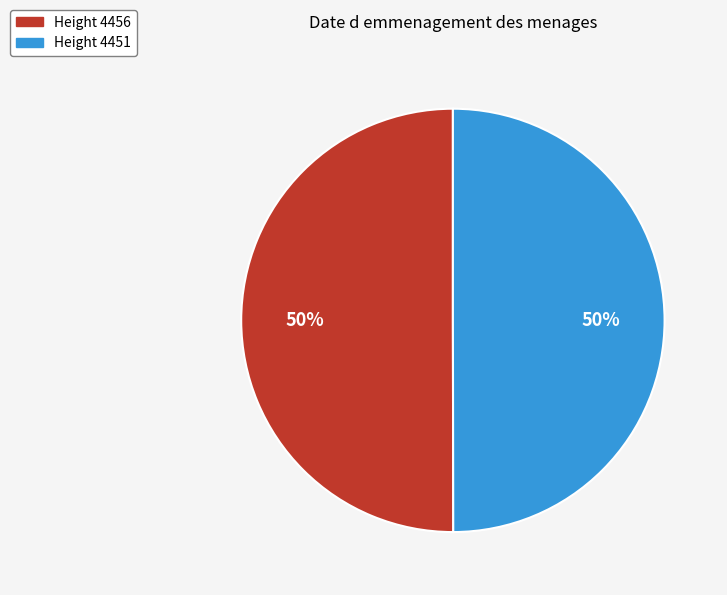

To the nearest percent, what is the average slice percentage?

50%